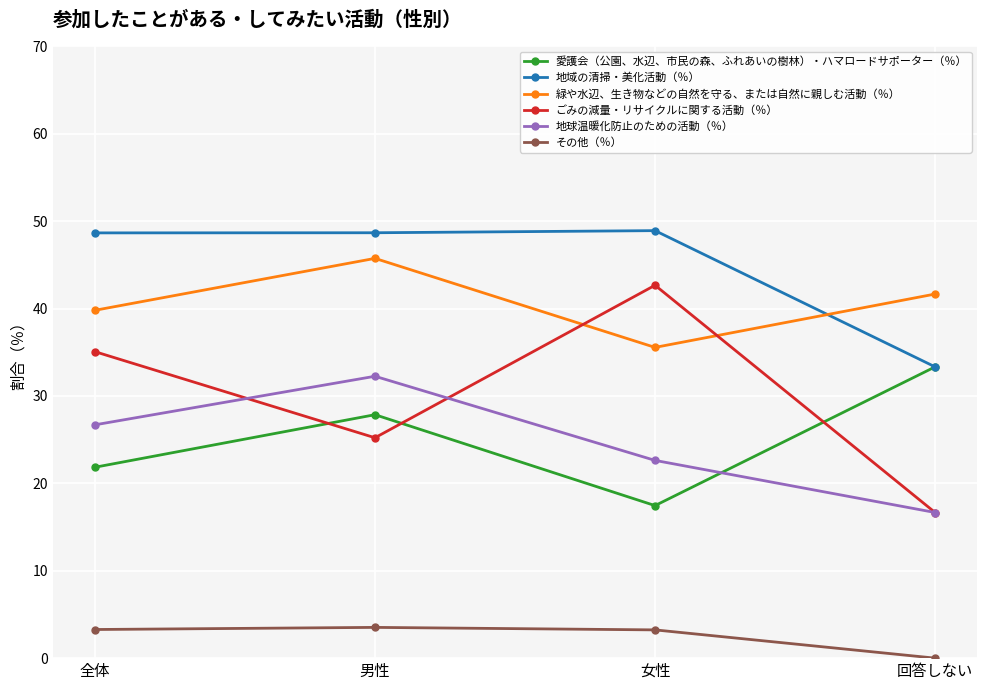

True or false: ごみの減量・リサイクルに関する活動（％） and その他（％） cross at least once.

False